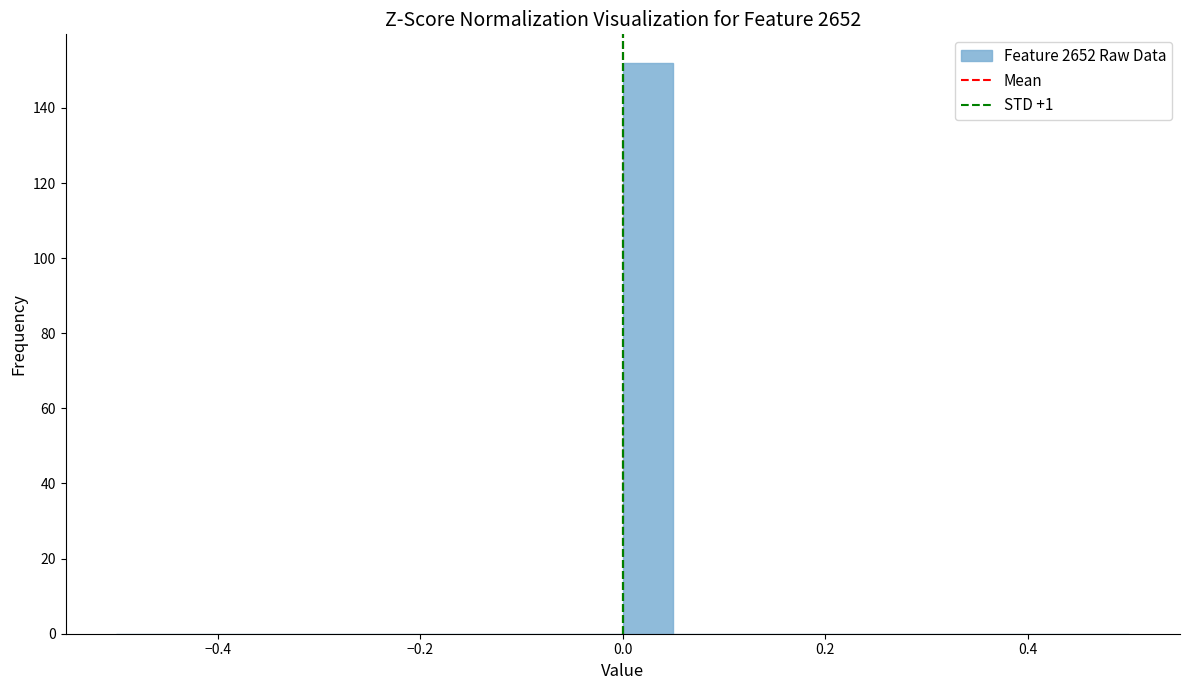

Around what value on the x-axis is the tallest bar? Give the approximate position of its centre, as read against the axis.

0.02